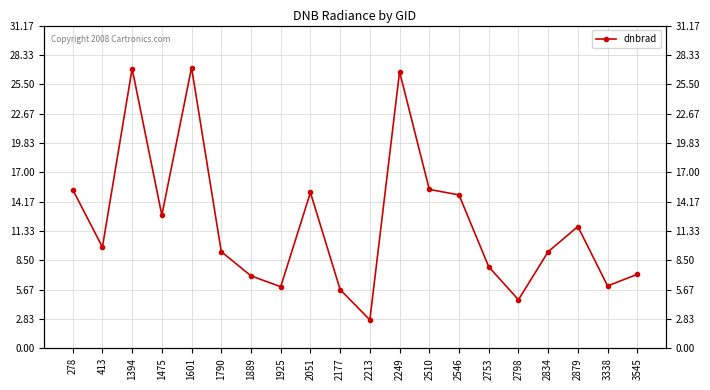

Reading left to right, list all the values displayed in this chart.

15.3	9.8	27.0	12.9	27.1	9.3	7.0	5.9	15.0	5.7	2.7	26.7	15.3	14.8	7.9	4.7	9.3	11.8	6.0	7.1